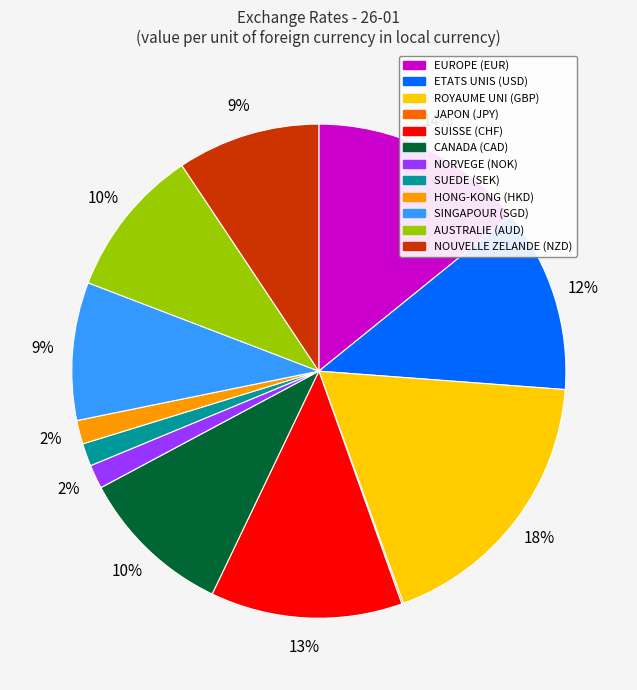

Between NORVEGE (NOK) and SUISSE (CHF), which is larger?

SUISSE (CHF)